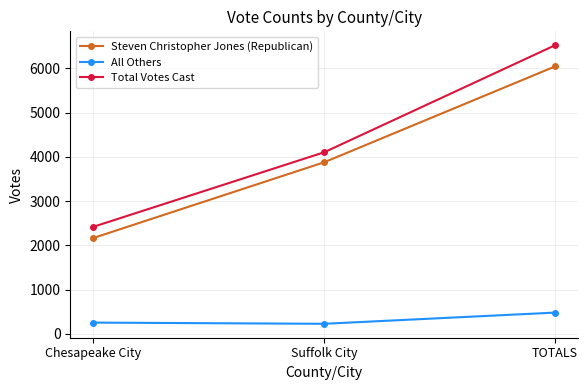

What value does the Total Votes Cast series have at Suffolk City?

4104